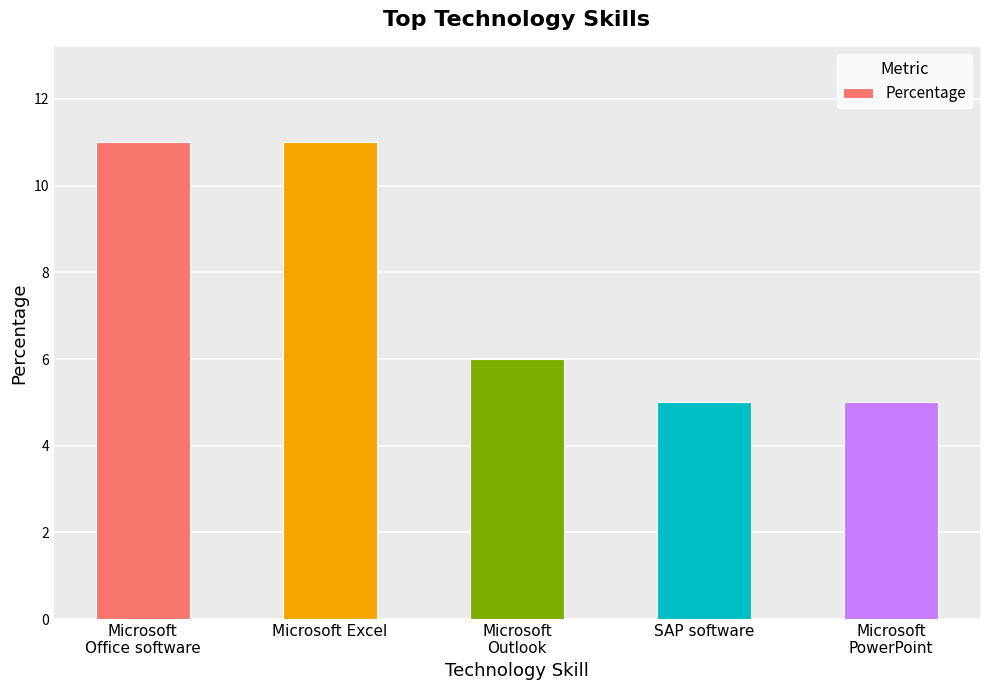

The chart shows a value of 5 at SAP software. True or false?

True